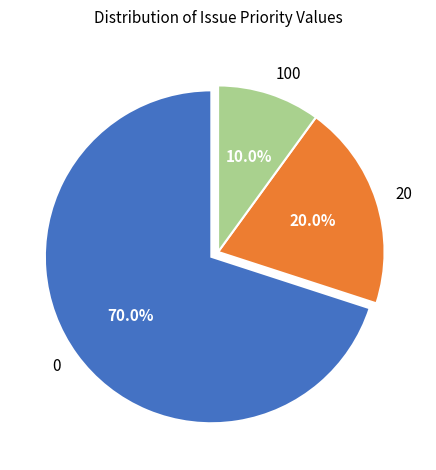

Rank the categories by value from lowest to highest.

100, 20, 0